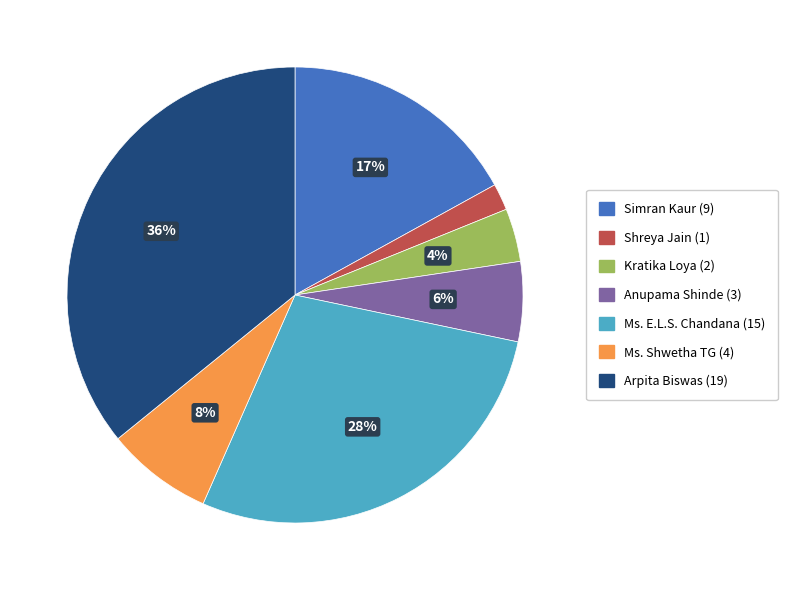

Does any single category account for the majority?

No